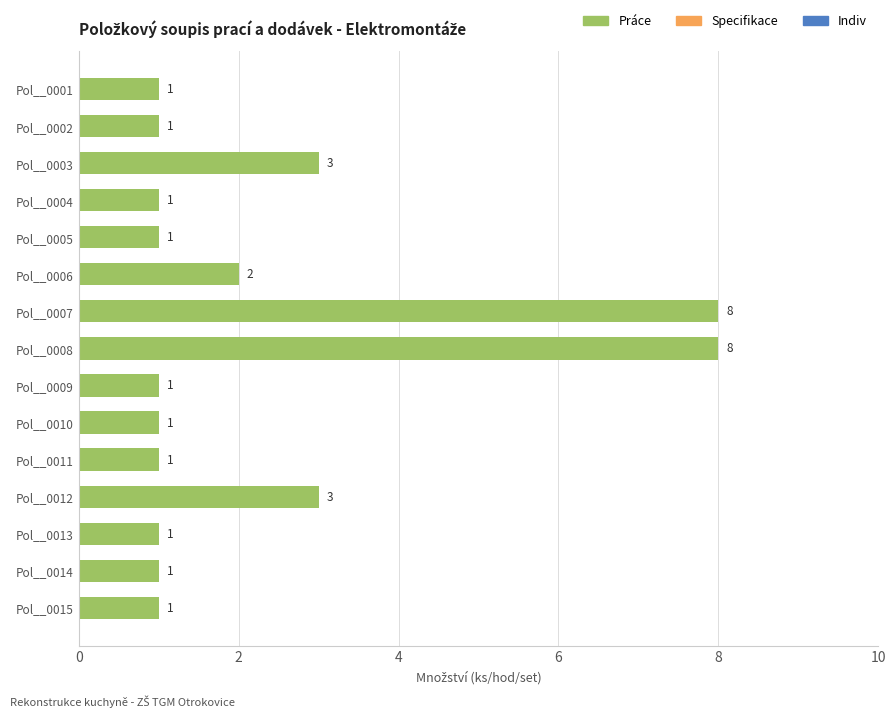

Does the chart contain stacked bars?

No